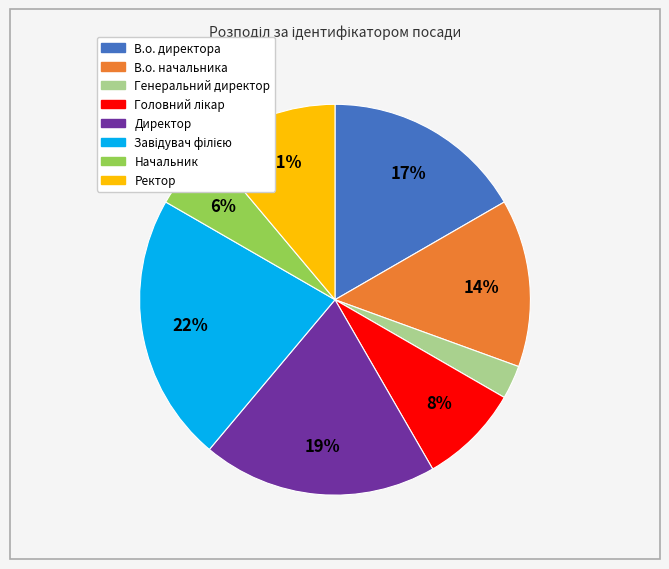

To the nearest percent, what percentage of the pie is Начальник?

6%